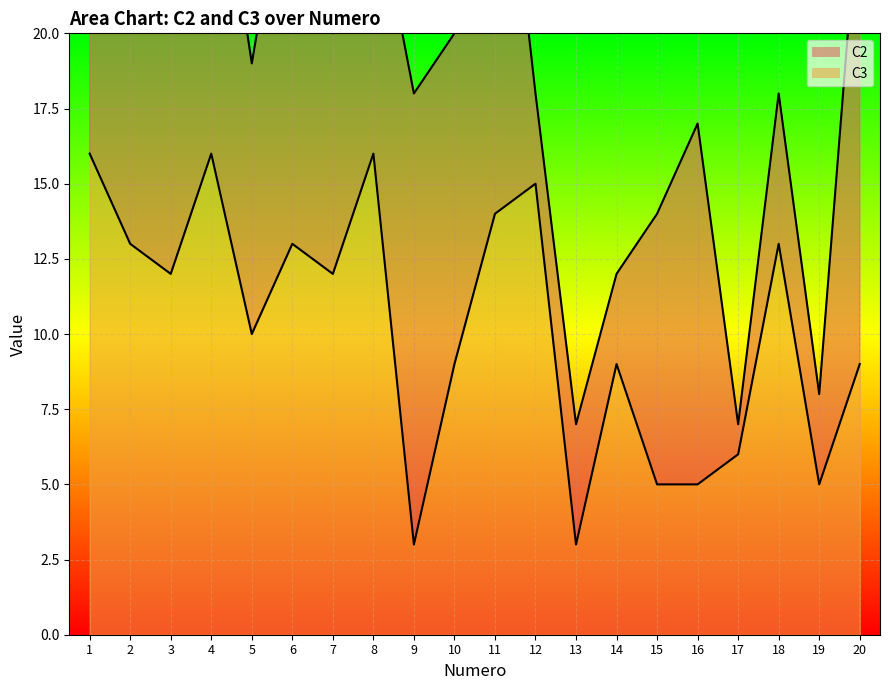

Where does the data first go above 12?

1